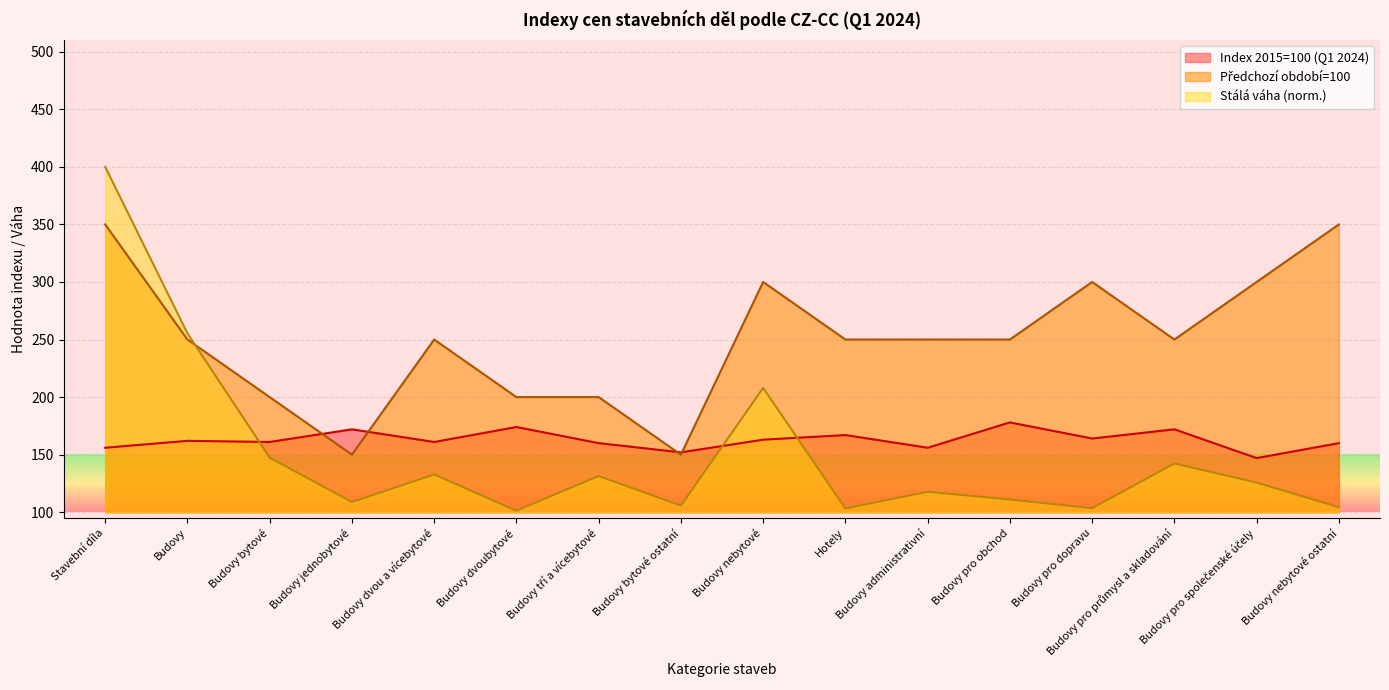

Reading left to right, list all the values displayed in this chart.

Stálá váha (Constant weights): 400.0	255.4	147.4	108.9	132.8	101.3	131.4	105.8	208.0	103.2	117.7	111.0	103.5	142.4	125.7	104.4
Index 2015=100 (Q1 2024): 156.0	162.0	161.0	172.0	161.0	174.0	160.0	152.0	163.0	167.0	156.0	178.0	164.0	172.0	147.0	160.0
Předchozí období=100: 350.0	250.0	200.0	150.0	250.0	200.0	200.0	150.0	300.0	250.0	250.0	250.0	300.0	250.0	300.0	350.0